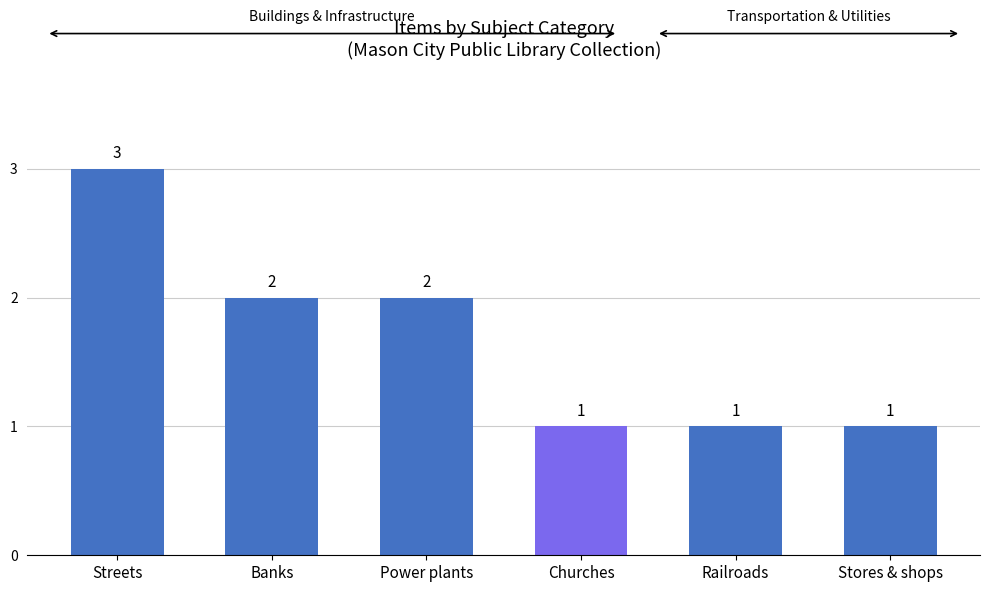

Which category has the highest value across all series?

Streets